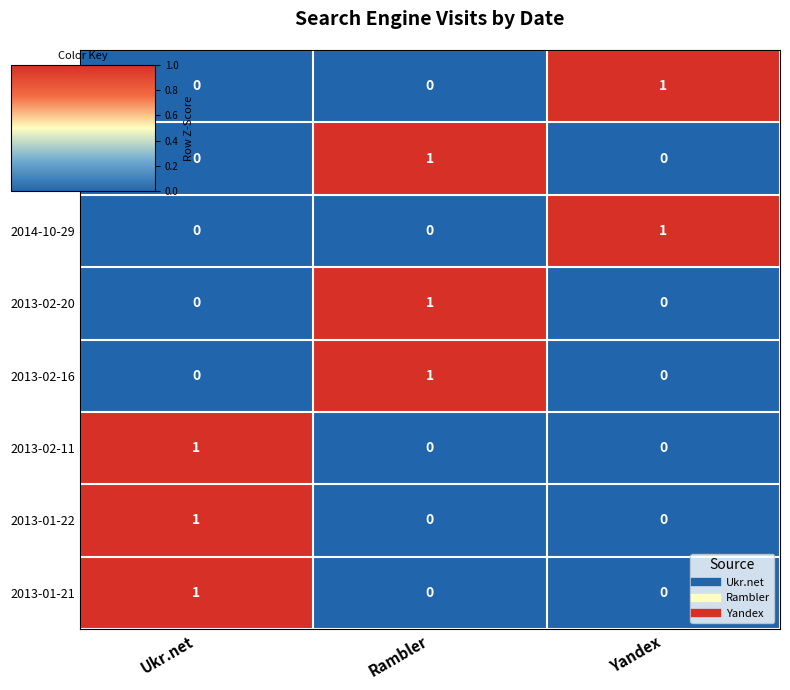

Count the 2014-10-29 values in the range 0 to 1.

3